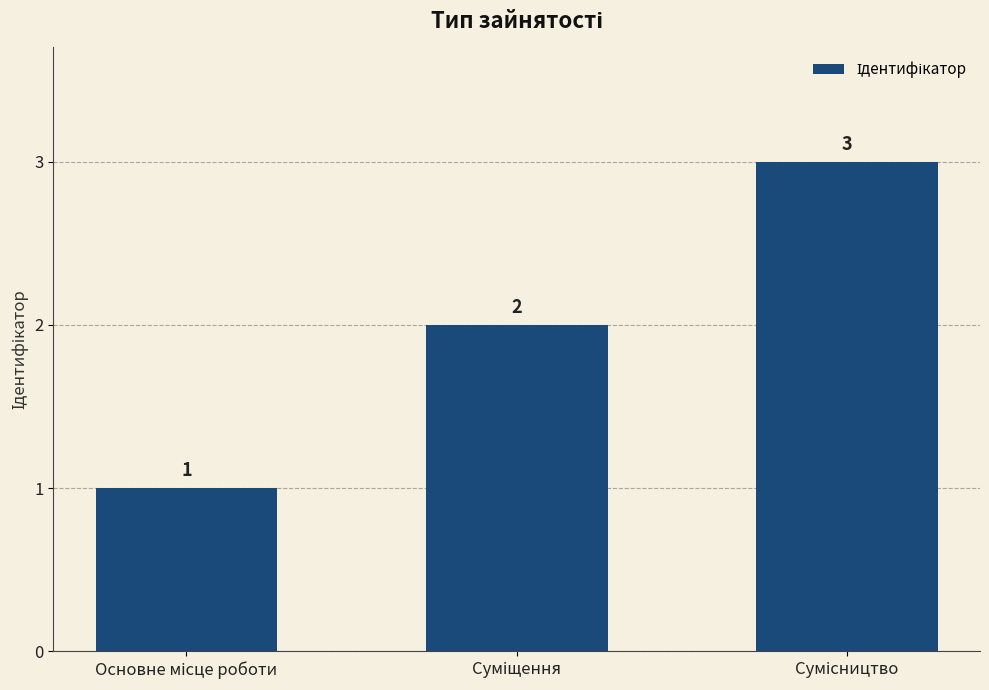

What is the value of the 2nd bar from the left?

2